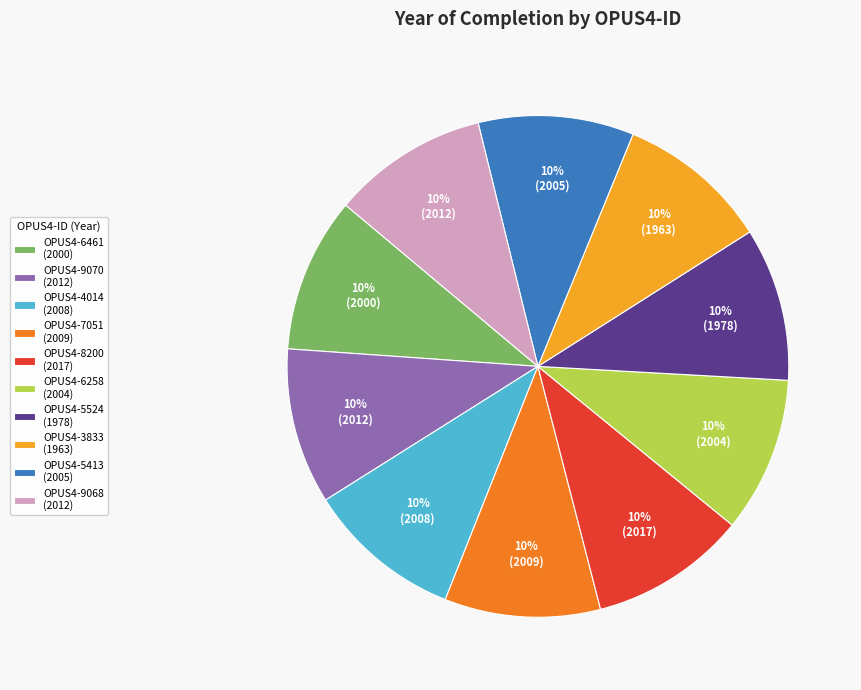

Is there any slice that represents more than half of the pie?

No